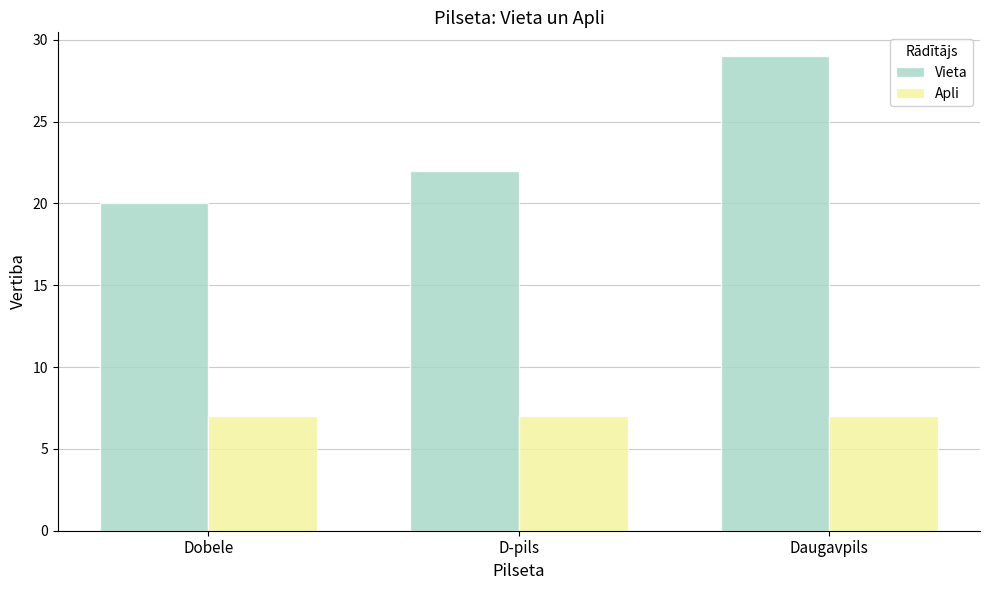

What is the lowest value of the Apli series?

7